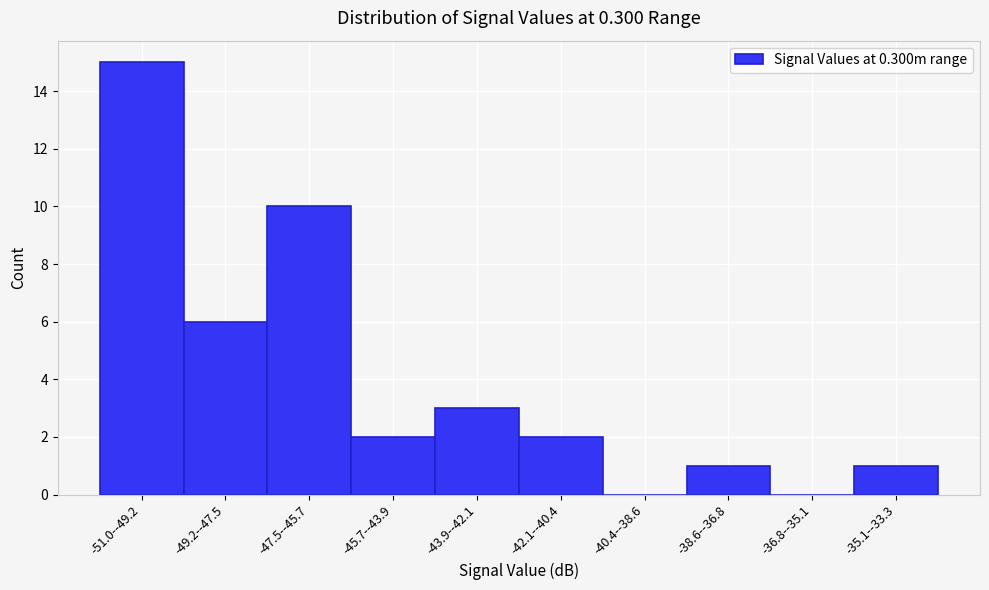

Reading left to right, extract all data points from this chart.

-51.0--49.2=15	-49.2--47.5=6	-47.5--45.7=10	-45.7--43.9=2	-43.9--42.1=3	-42.1--40.4=2	-40.4--38.6=0	-38.6--36.8=1	-36.8--35.1=0	-35.1--33.3=1